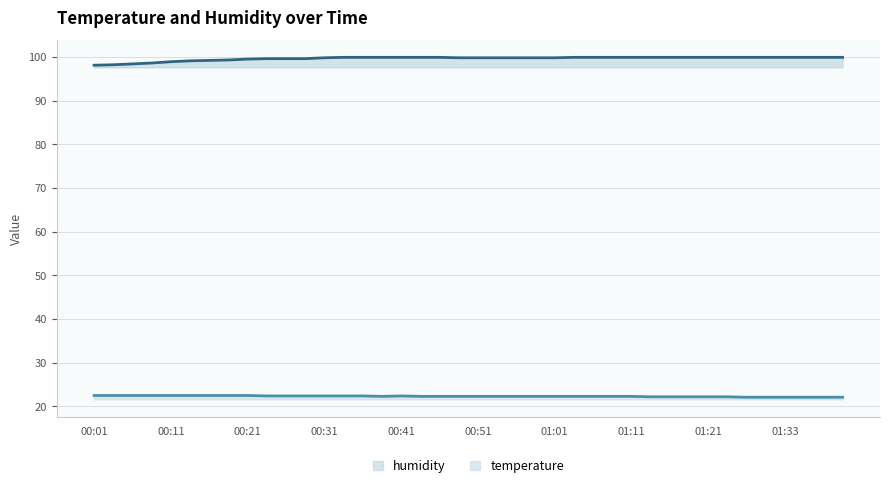

What are all the series names shown in the legend?

humidity, temperature